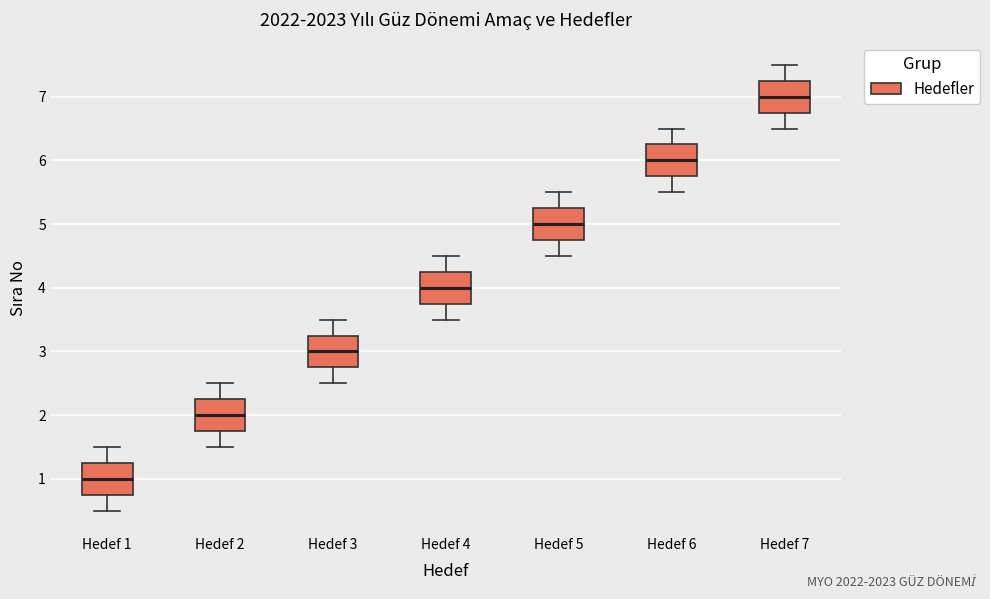

Where does the median line of the box for Hedef 3 sit on the y-axis? The values are not printed on the chart, so give them approximately, as read against the axis.

3.0